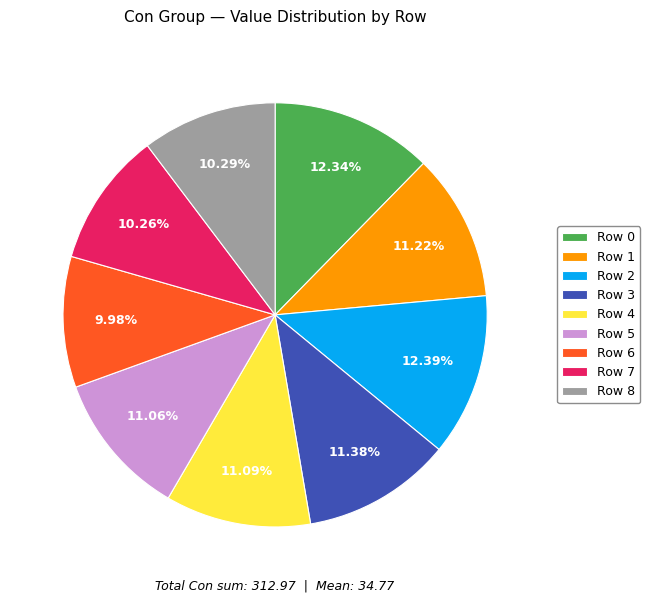

Does any single category account for the majority?

No